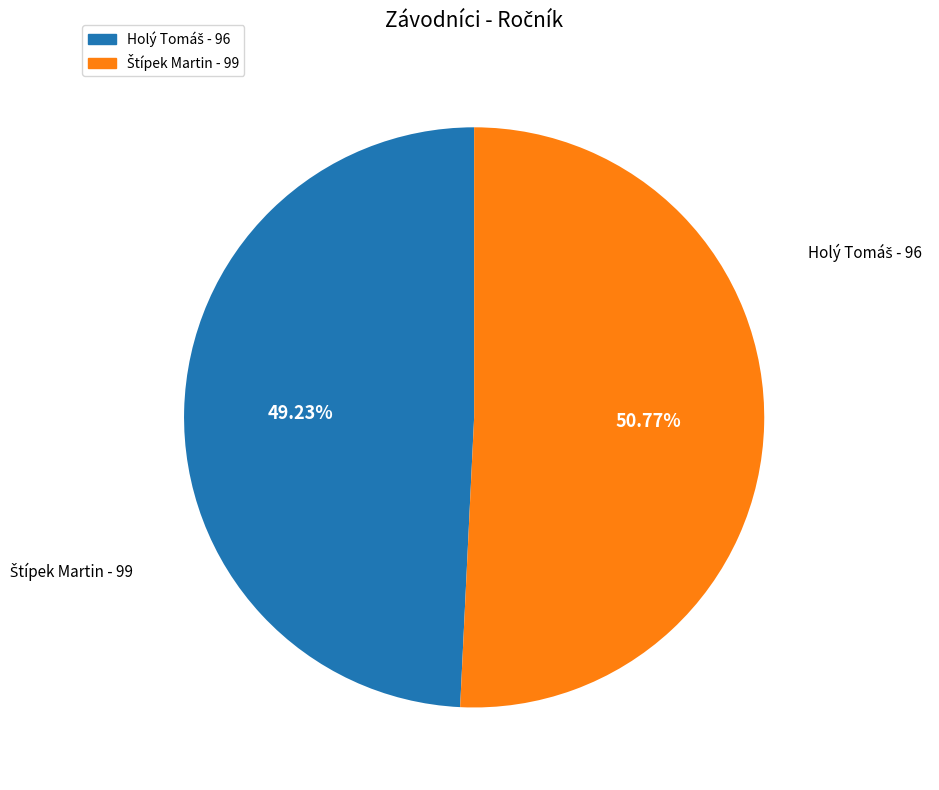

What percentage is NOT represented by Štípek Martin?

49.2%